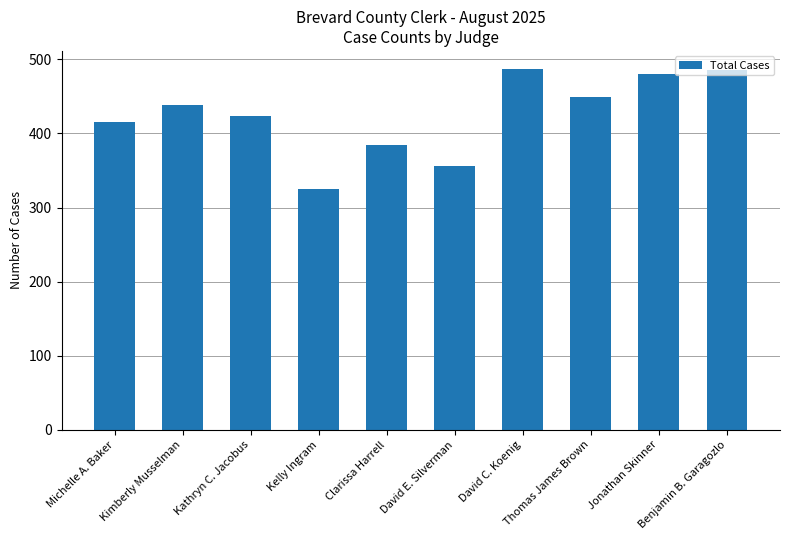

The chart shows a value of 415 at Michelle A. Baker. True or false?

True